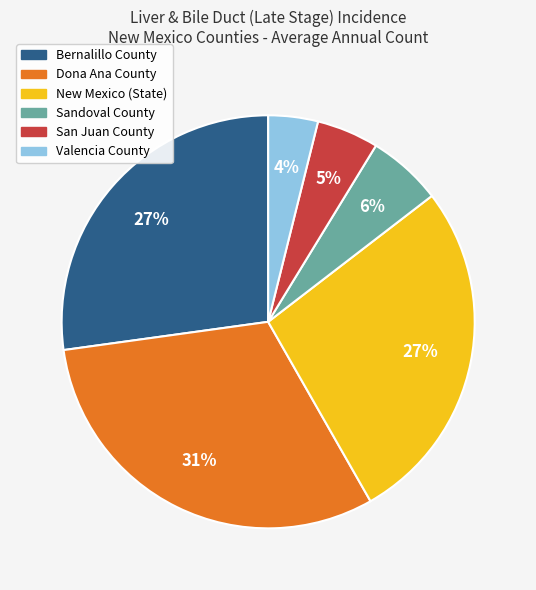

Is New Mexico (State) the majority of the pie?

No